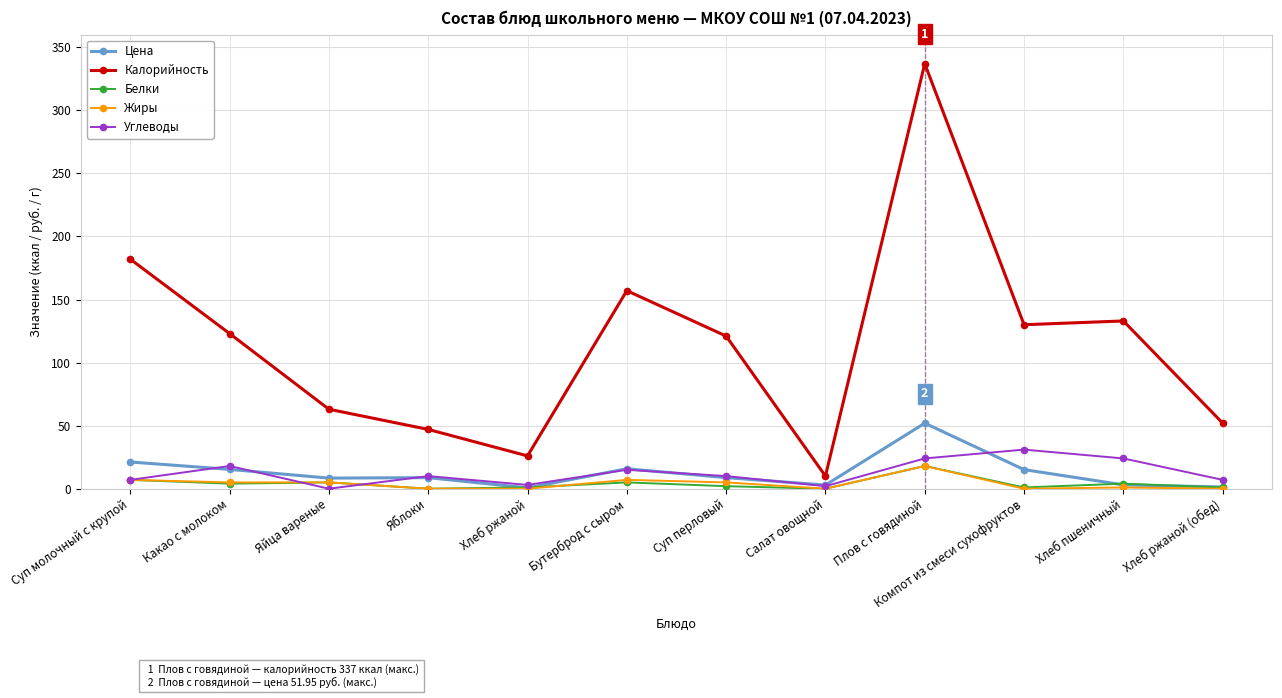

What is the label of the 11th point from the right?

Какао с молоком